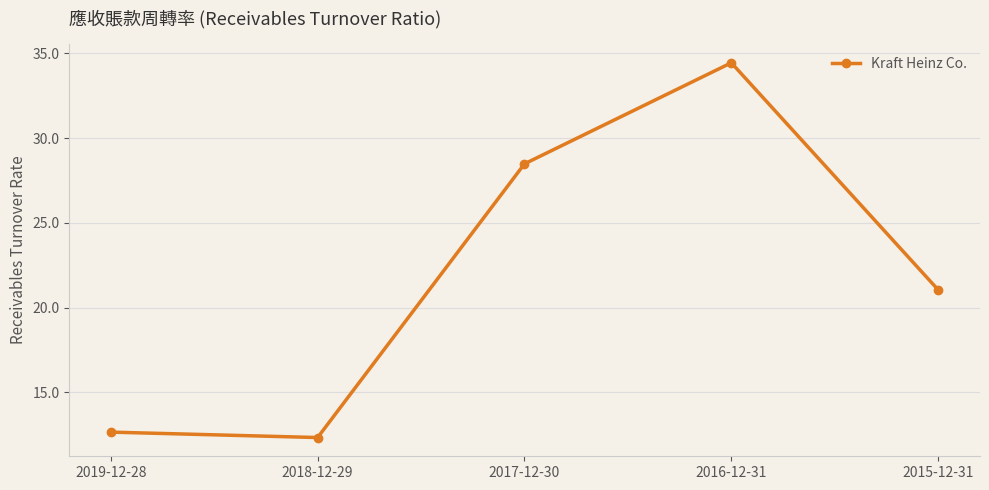

What is the sum of all values?

109.0